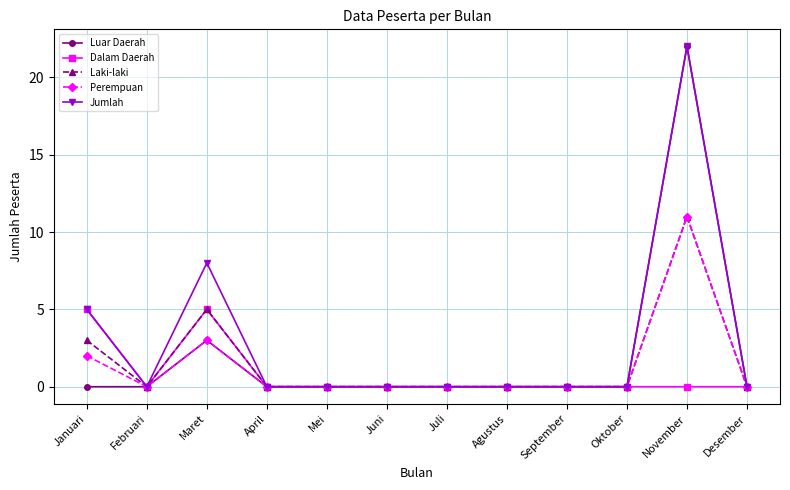

What is the label of the 12th point from the right?

Januari